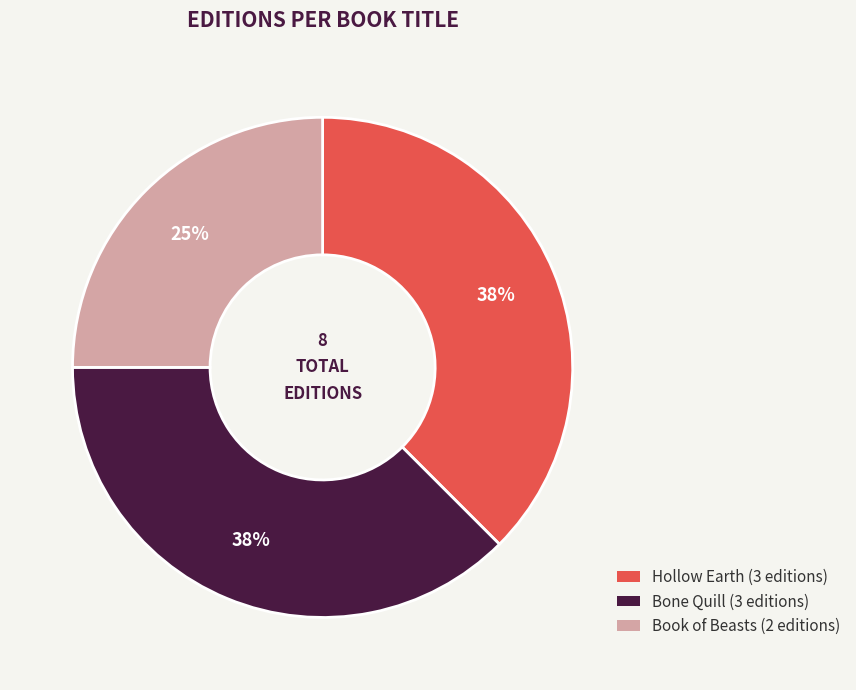

Which category has the smallest portion of the pie?

Book of Beasts